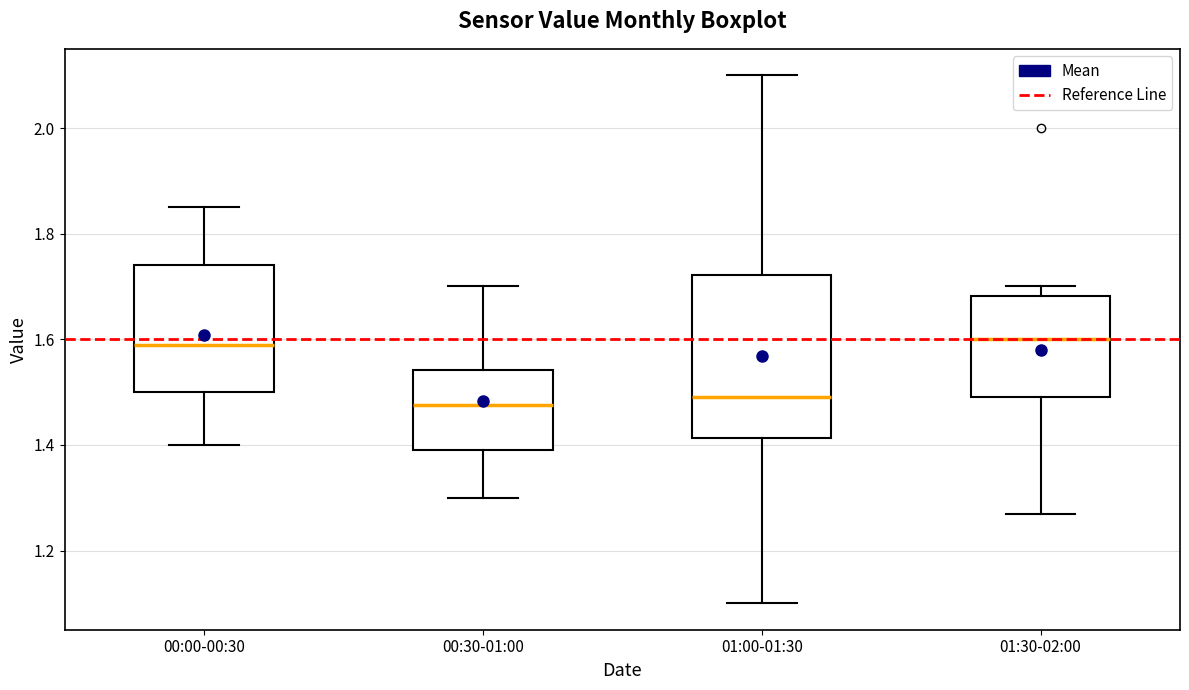

Reading left to right, transcribe this box plot: for each box, give where its median line is, the range the box spans, and where its two whiskers end, as read against the y-axis. The values are not printed on the chart, so give them approximately, as read against the axis.

00:00-00:30: median 1.60, box 1.50 to 1.74, whiskers 1.40 to 1.86
00:30-01:00: median 1.48, box 1.40 to 1.54, whiskers 1.30 to 1.70
01:00-01:30: median 1.50, box 1.42 to 1.72, whiskers 1.10 to 2.10
01:30-02:00: median 1.60, box 1.50 to 1.68, whiskers 1.28 to 1.70